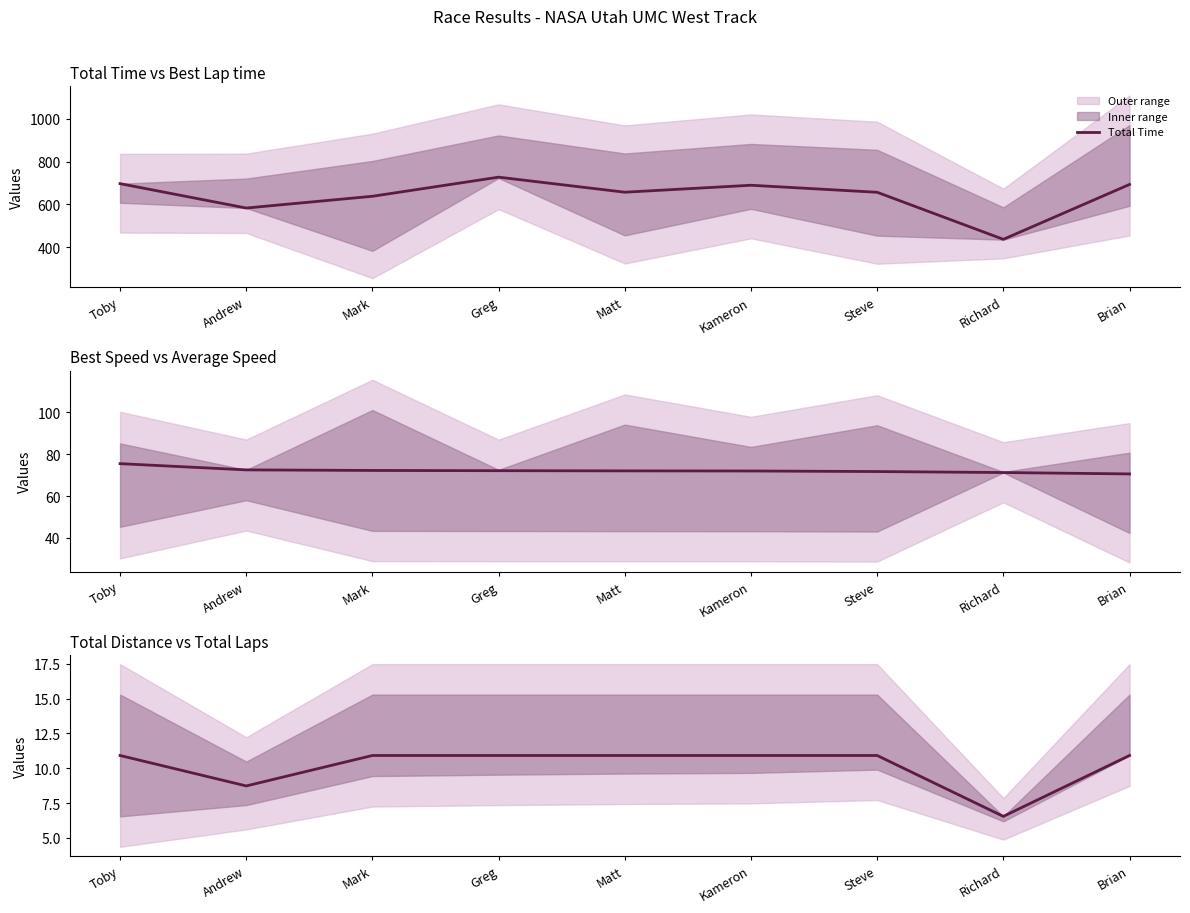

What is the total value across all series at Toby?

783.0